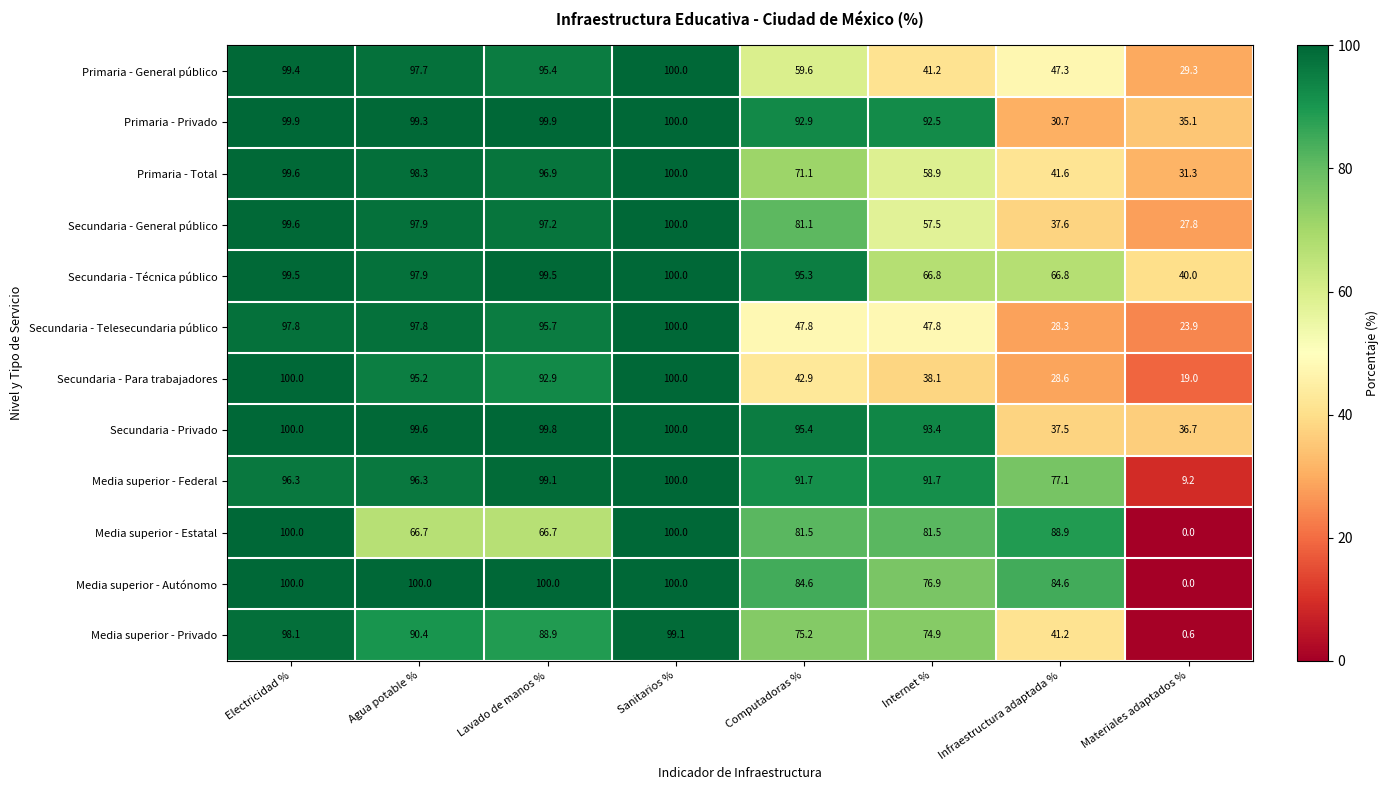

What is the average value of the Secundaria - General público series?

74.8